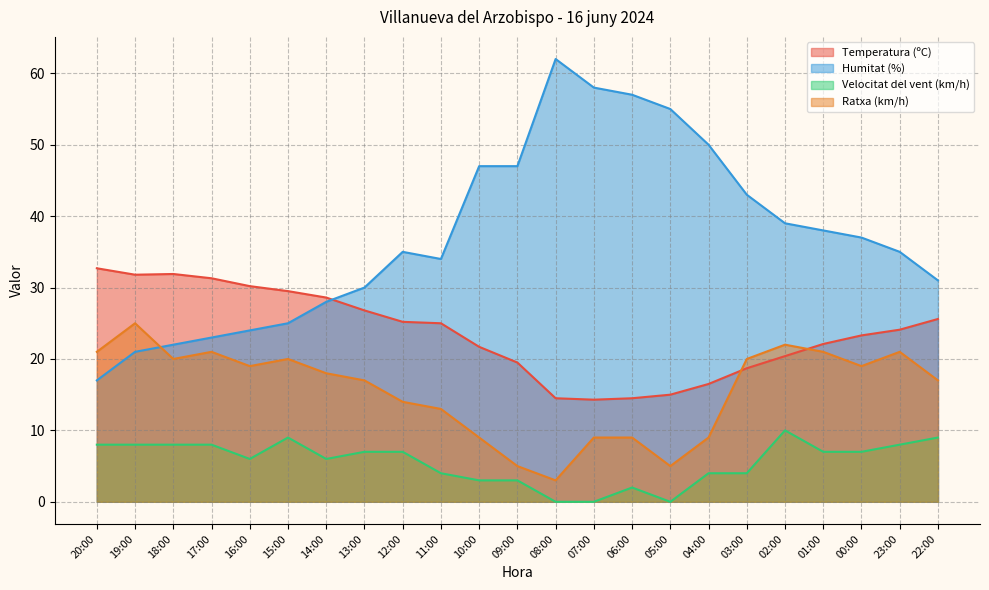

Rank the series by their average value, from lowest to highest.

Velocitat del vent (km/h), Ratxa (km/h), Temperatura (ºC), Humitat (%)